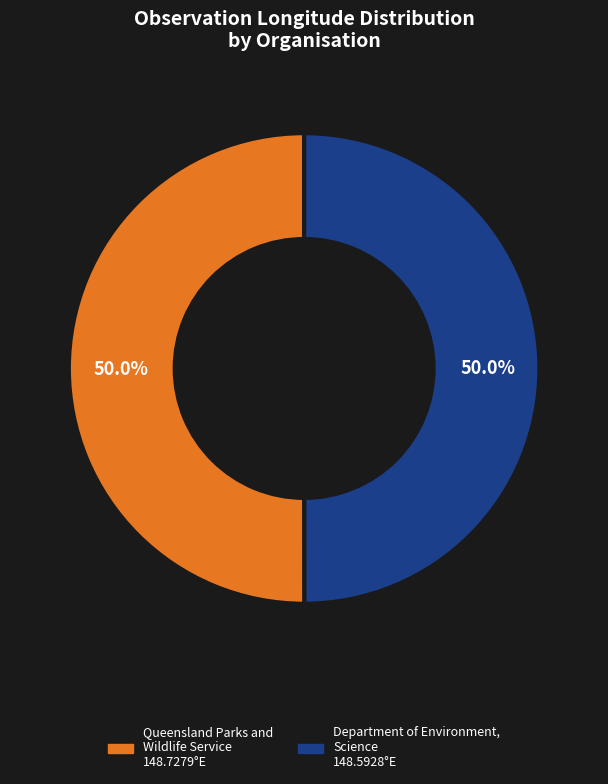

Which category has the smallest portion of the pie?

OrganisationName_1